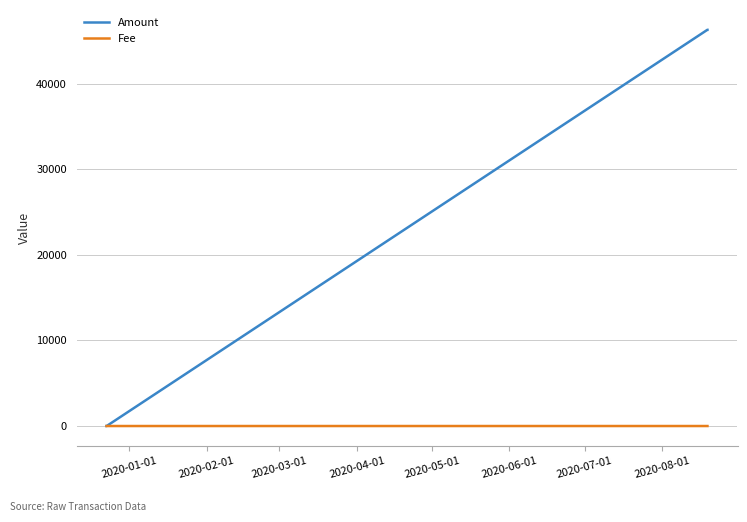

Which series has the widest spread of values?

Amount